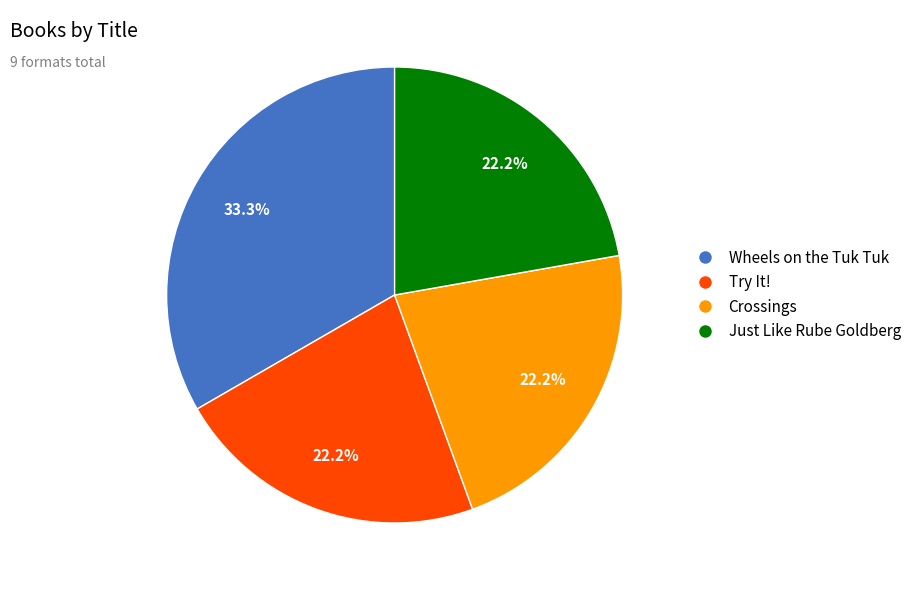

How much of the chart is everything except Wheels on the Tuk Tuk?

66.7%